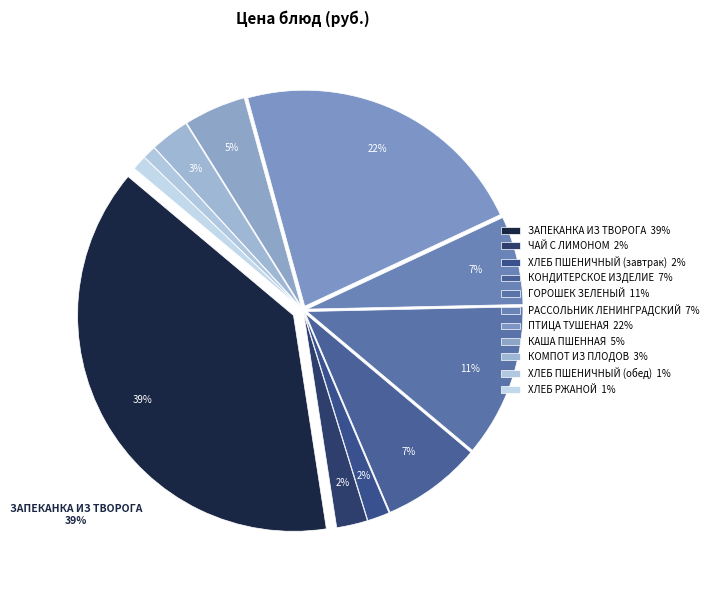

What percentage is the ХЛЕБ РЖАНОЙ slice, to the nearest percent?

1%